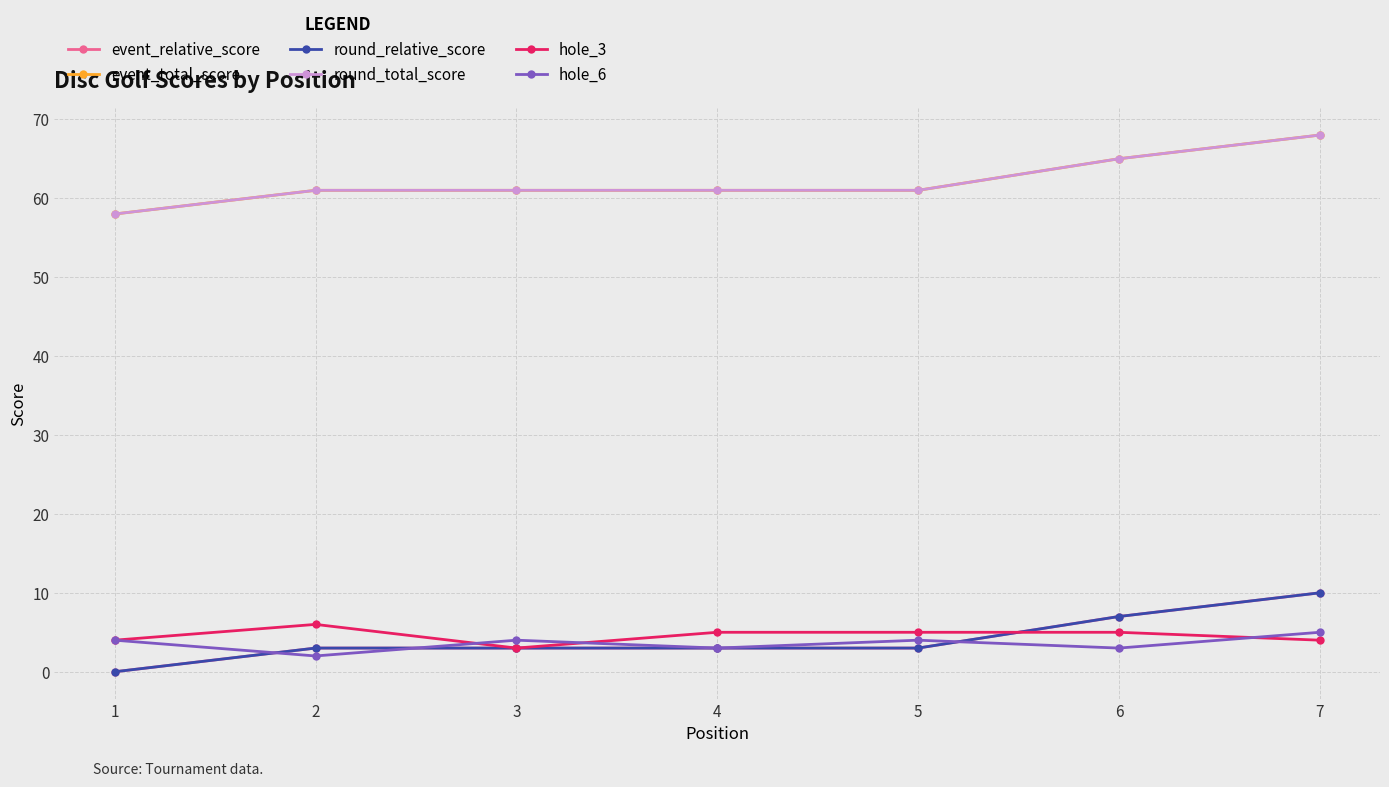

Where is the first local maximum for hole_6?

3